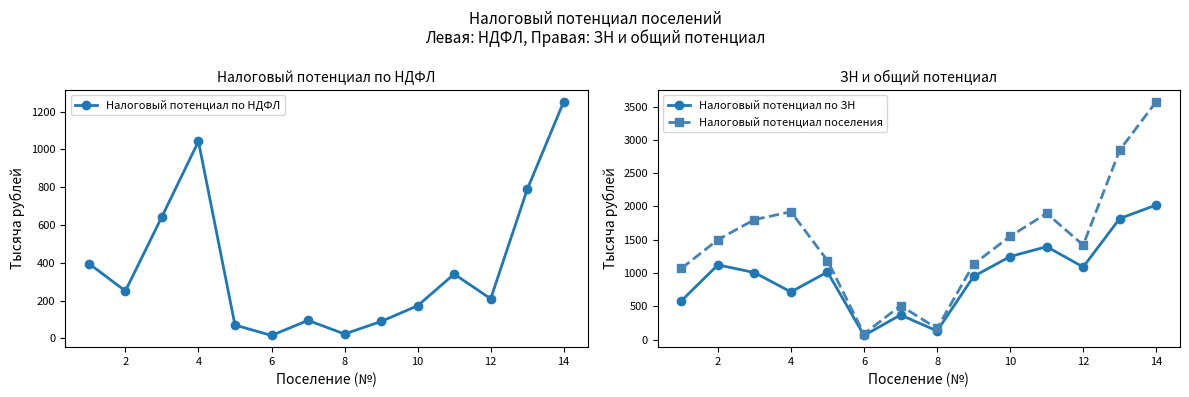

Where is the first local minimum for Налоговый потенциал по НДФЛ?

2